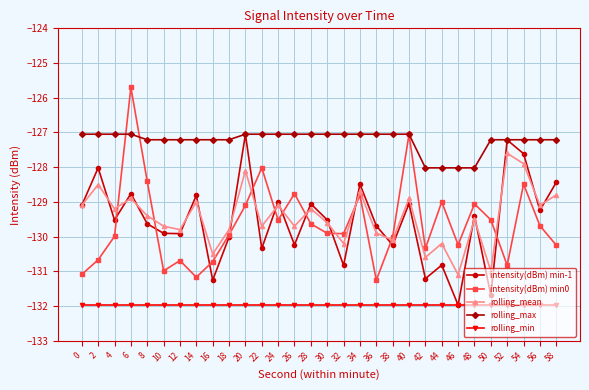

What is the value of the rolling_mean point at the 4th from the left?

-128.9